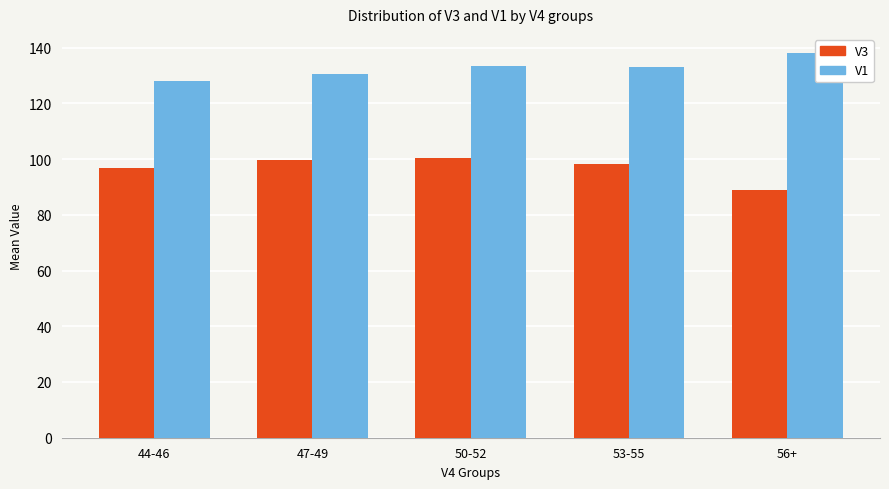

What is the minimum value for V3?

89.0